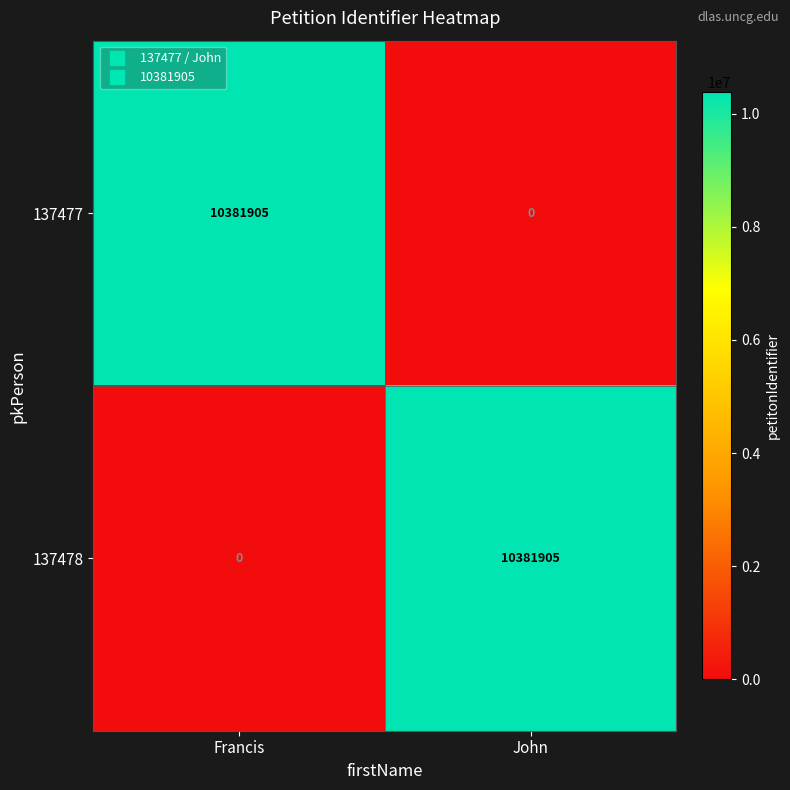

What is the greatest value displayed?

10381905